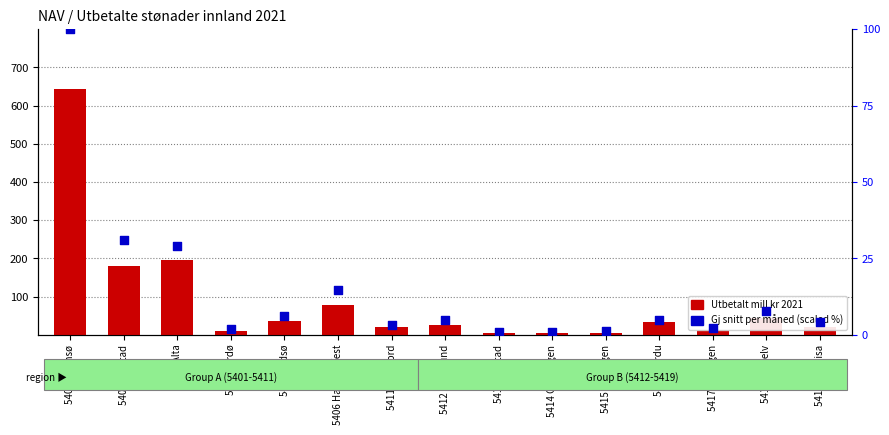

Which series reaches the maximum Y coordinate?

Utbetalt mill kr 2021